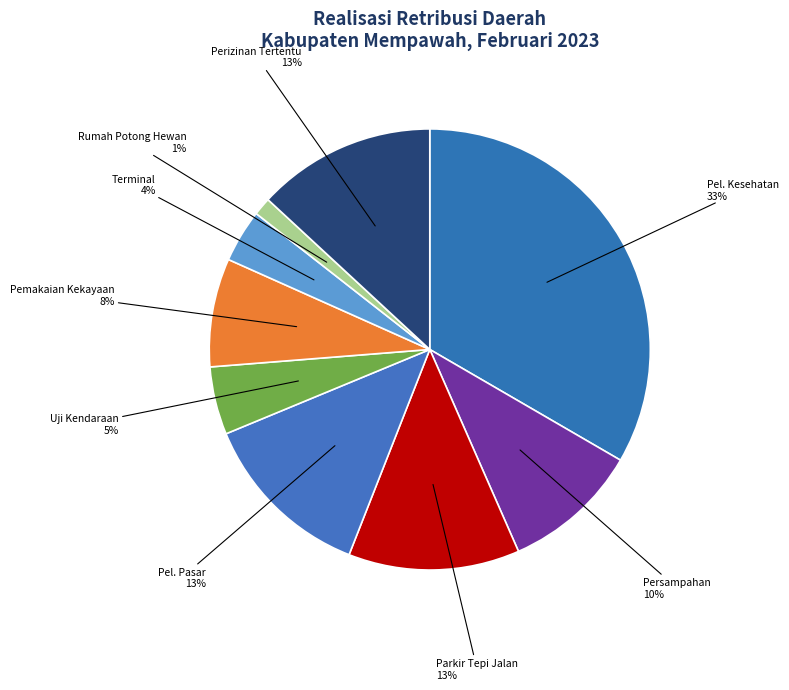

Is there a majority slice in this chart?

No